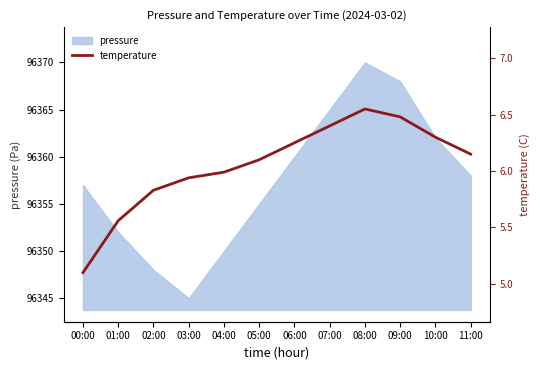

At which category does the chart reach its peak across all series?

08:00